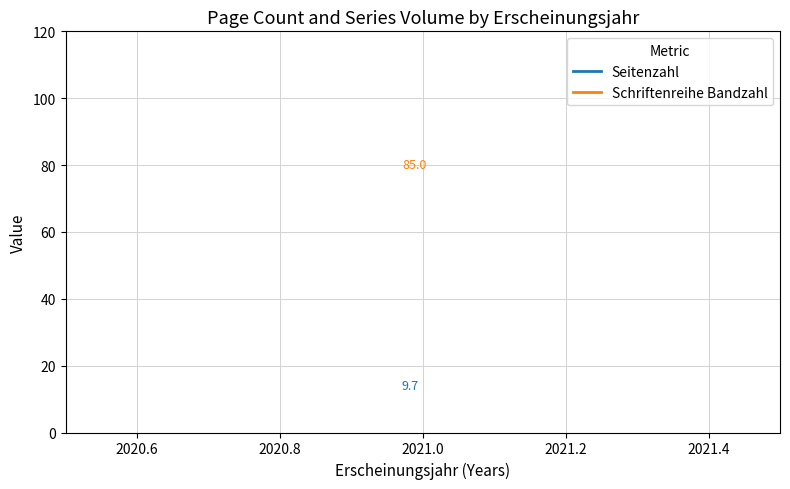

What are all the series names shown in the legend?

Seitenzahl, Schriftenreihe Bandzahl